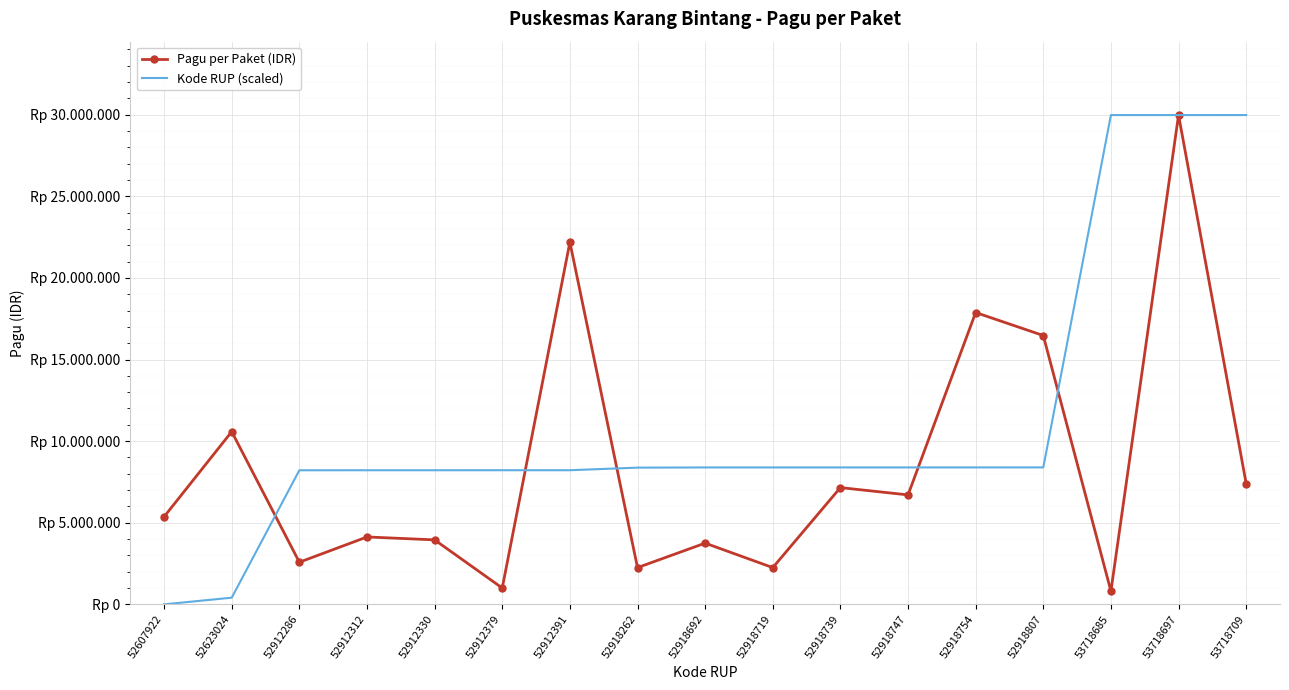

True or false: Pagu per Paket (IDR) has a value of 8000860.2 at 52607922.

False